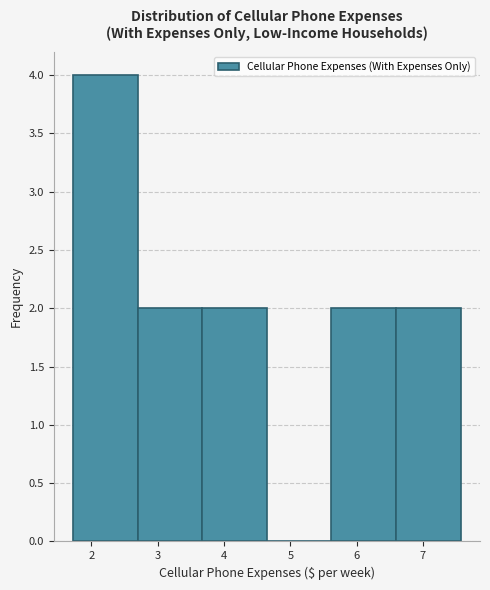

What is the height of the bar covering 2.7 to 3.7 on the x-axis? Neither the bar edges nor the heights are printed on the chart, so give them approximately, as read against the axes.

2